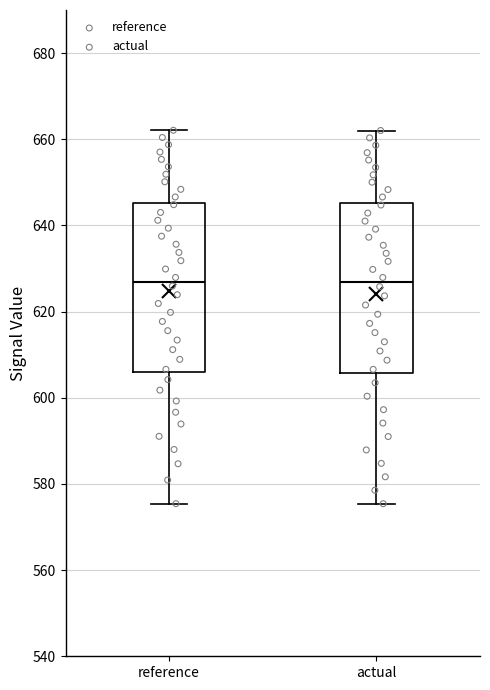

Reading left to right, read every box against the y-axis: the position of its median line, the range the box covers, and the ends of its whiskers. The values are not printed on the chart, so give them approximately, as read against the axis.

reference: median 626, box 606 to 646, whiskers 576 to 662
actual: median 626, box 606 to 646, whiskers 576 to 662